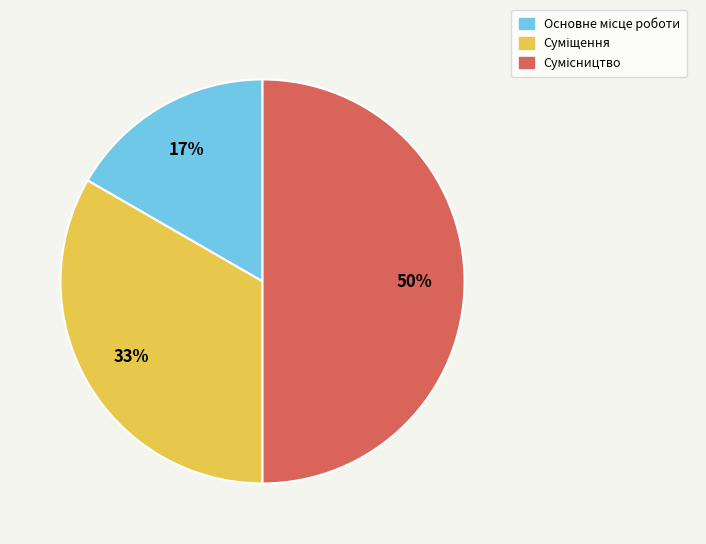

To the nearest percent, what is the average slice percentage?

33%